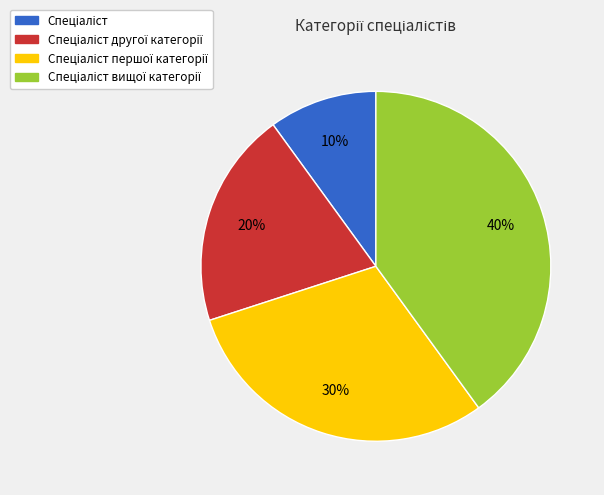

Is there any slice that represents more than half of the pie?

No